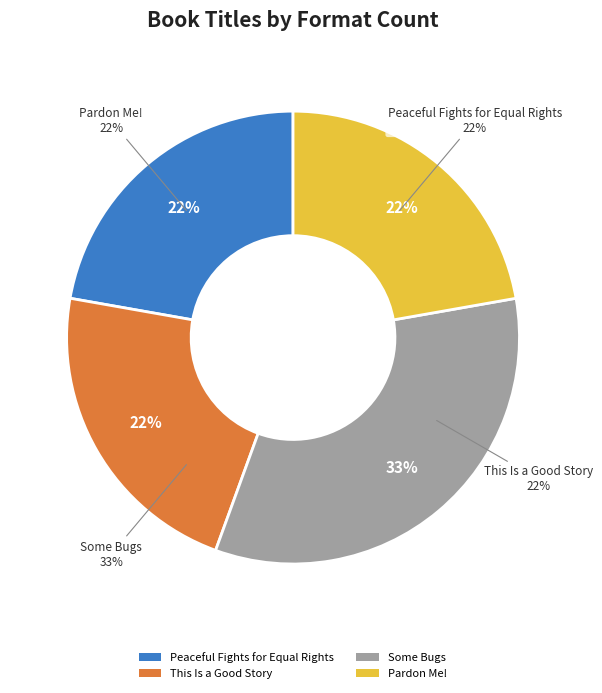

Does Some Bugs account for over 50% of the chart?

No